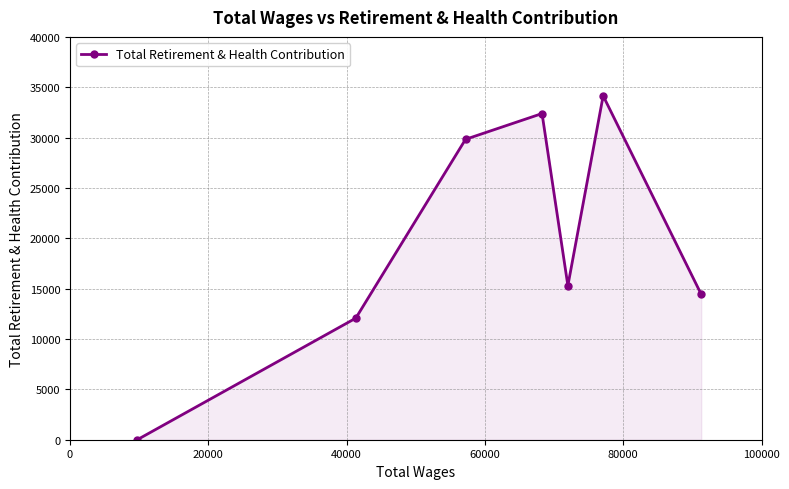

What is the difference between the second highest and second lowest values?

20316